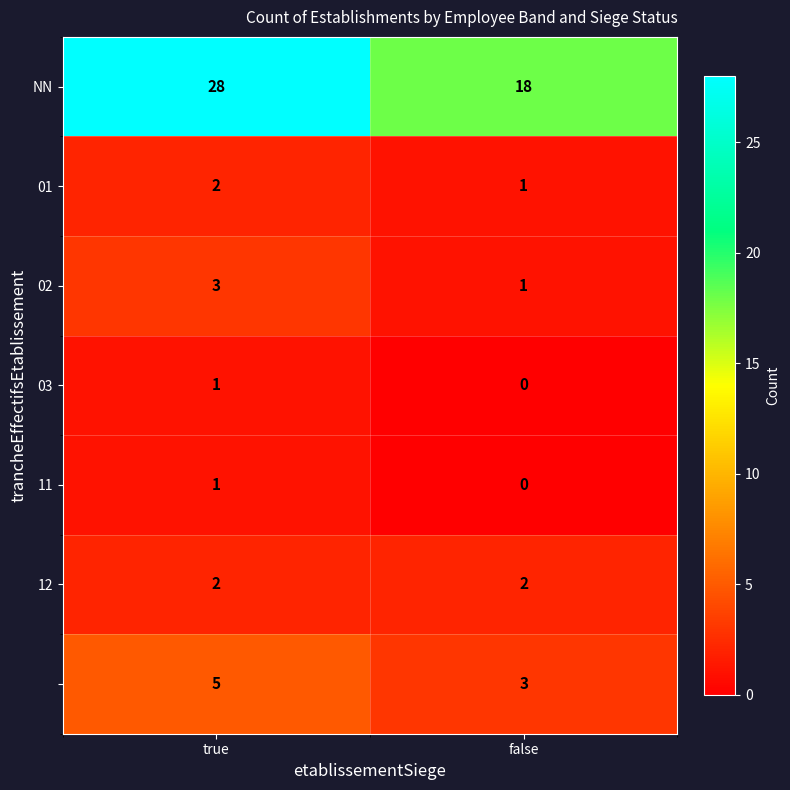

What is the total value across all series at true?

42